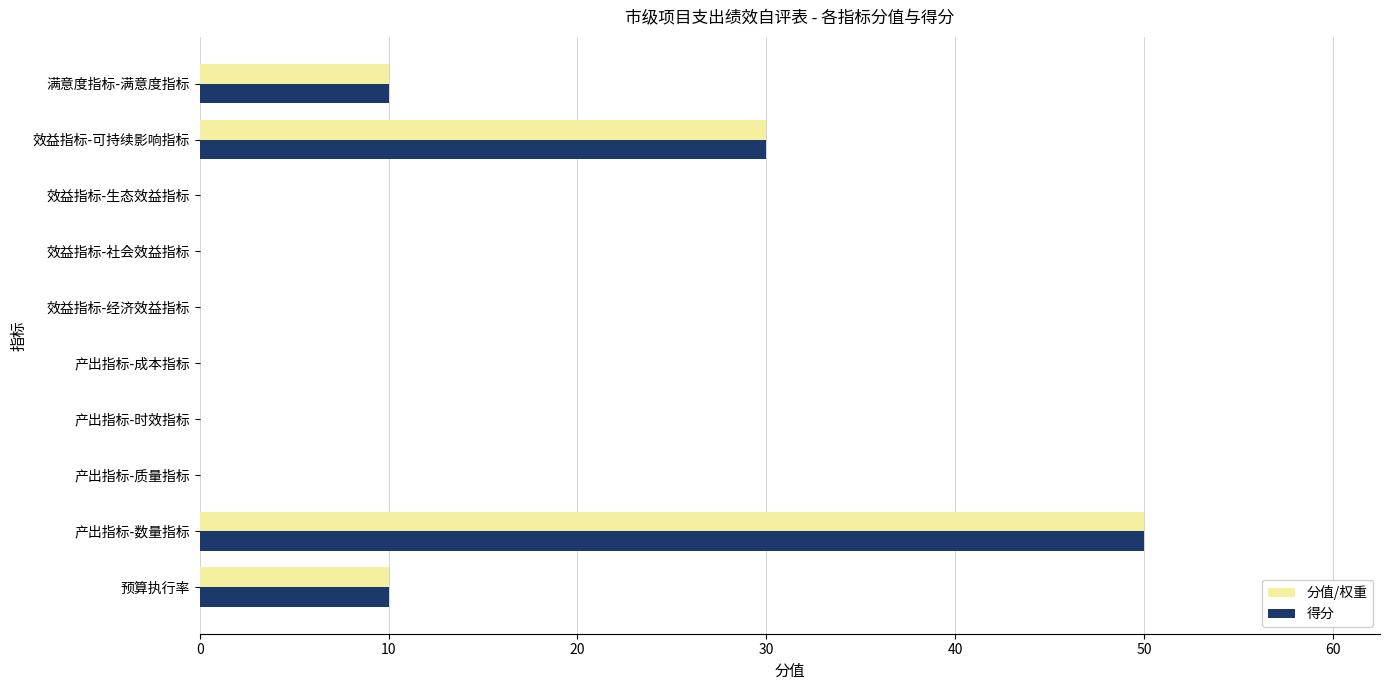

What is the sum of all 分值/权重 values?

100